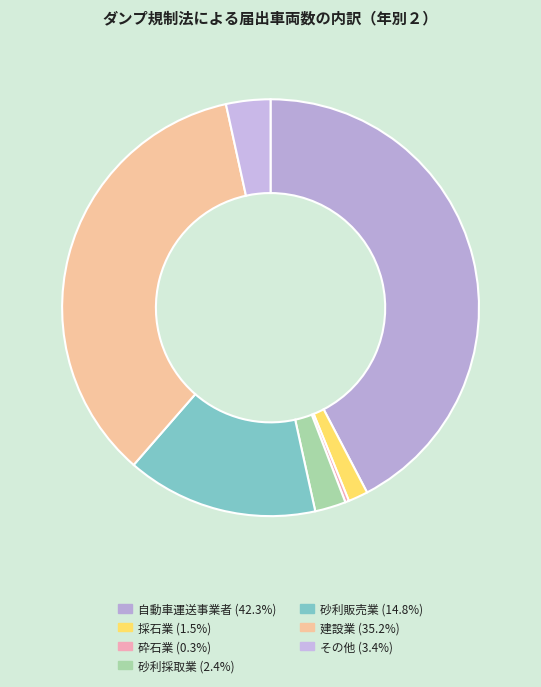

Which has a higher value, 自動車運送事業者 or その他?

自動車運送事業者